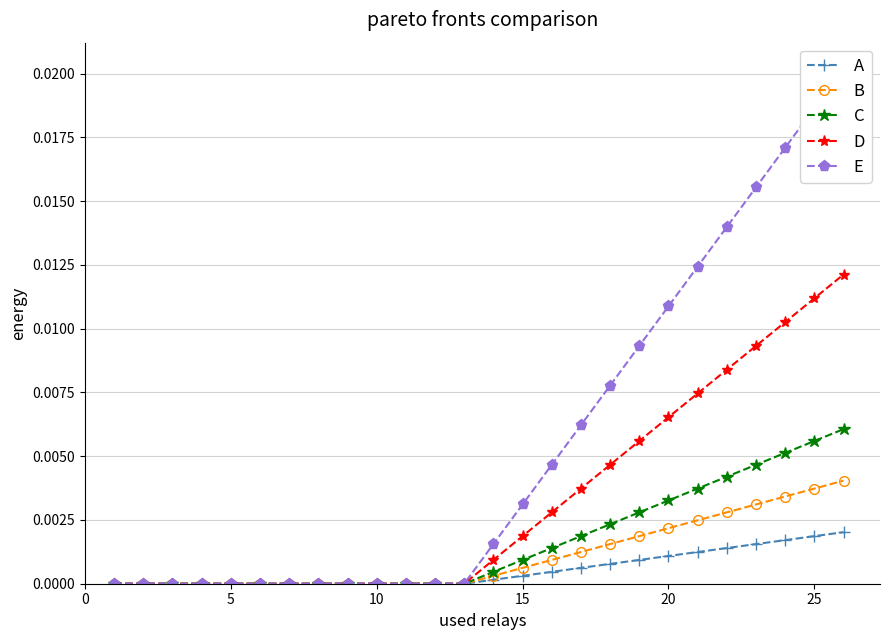

How many positive values does the E series have?

13